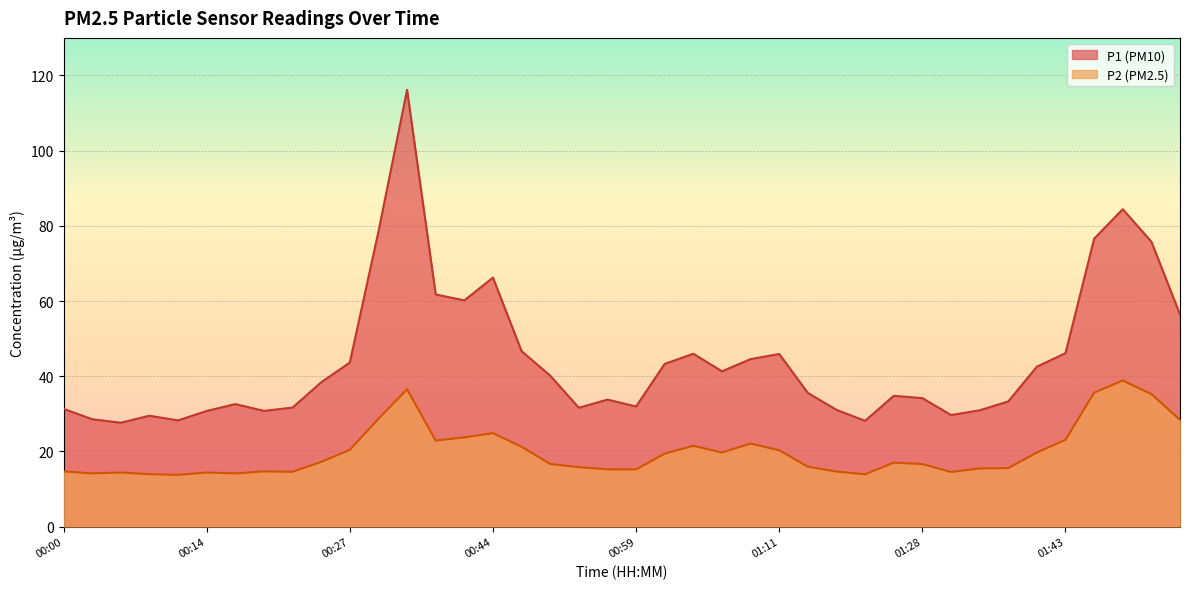

Where does the P2 series first go above 17?

00:24